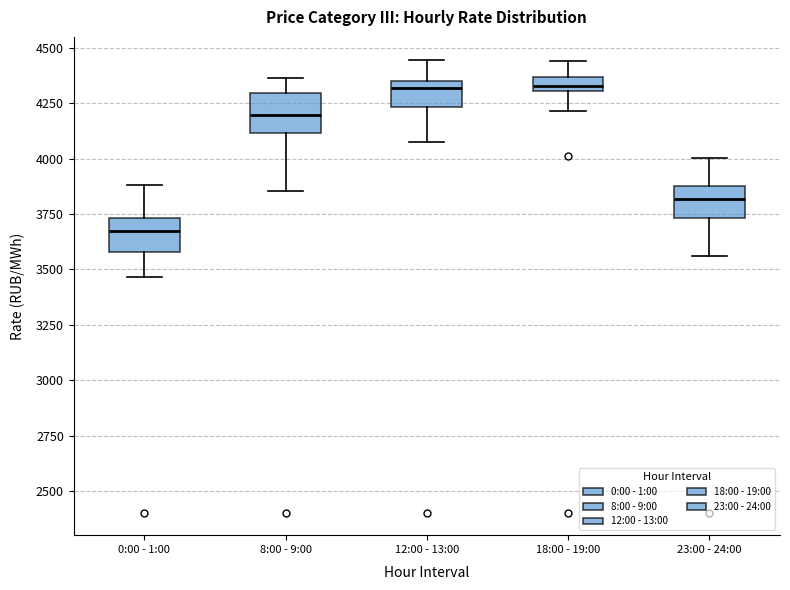

Where does the lower whisker of the box for 23:00 - 24:00 end on the y-axis? The values are not printed on the chart, so give them approximately, as read against the axis.

3550